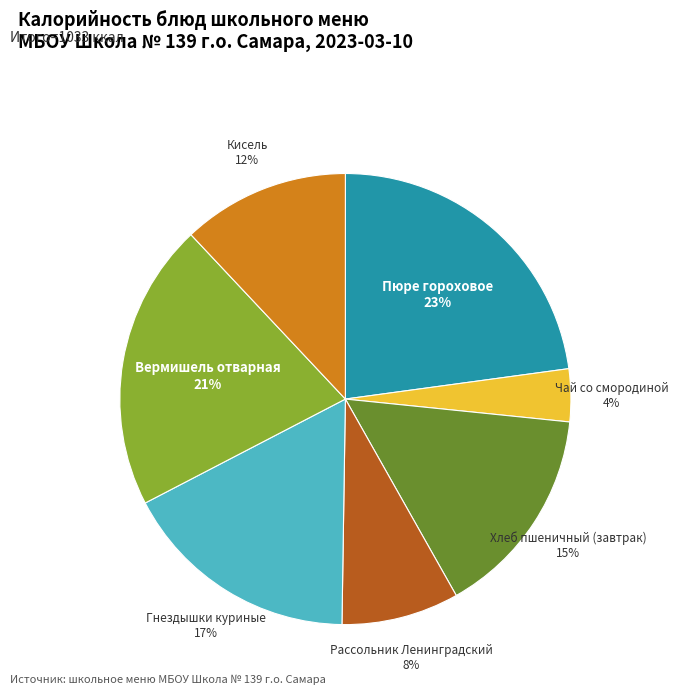

To the nearest percent, what is the difference between the largest and smallest slice percentages?

19%